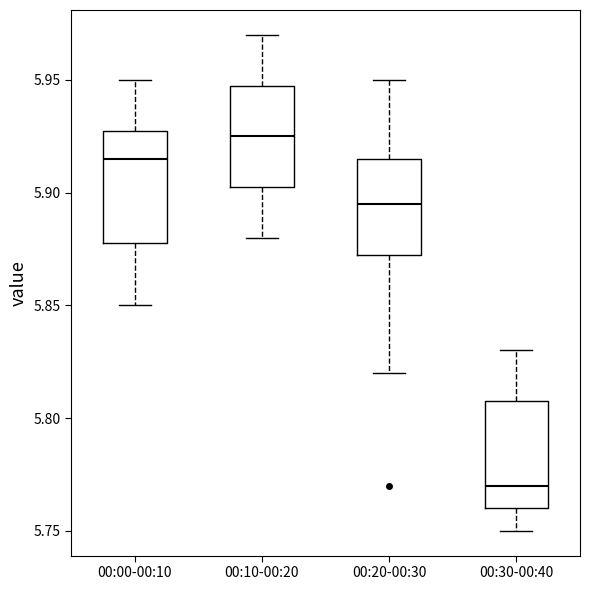

Which box has the lowest median line?

00:30-00:40